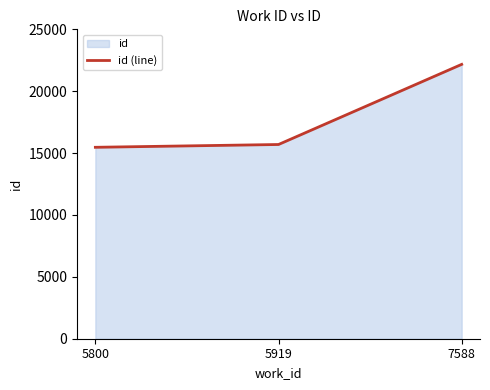

The chart shows a value of 4117 at 5919. True or false?

False